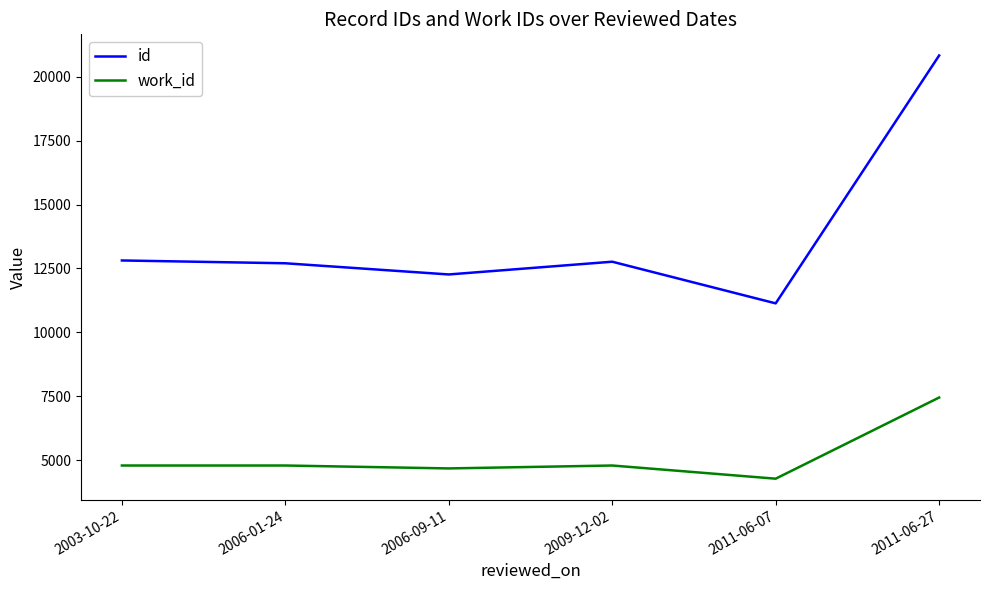

At how many categories does at least one series exceed 16983?

1